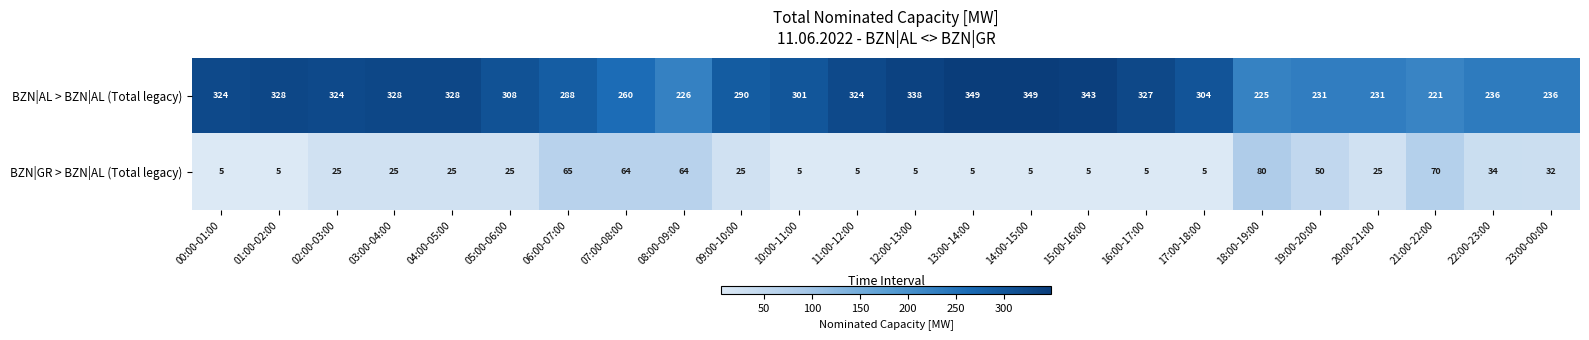

Is the value of BZN|AL > BZN|AL (Total legacy) at 03:00-04:00 greater than the value of BZN|GR > BZN|AL (Total legacy) at 21:00-22:00?

Yes